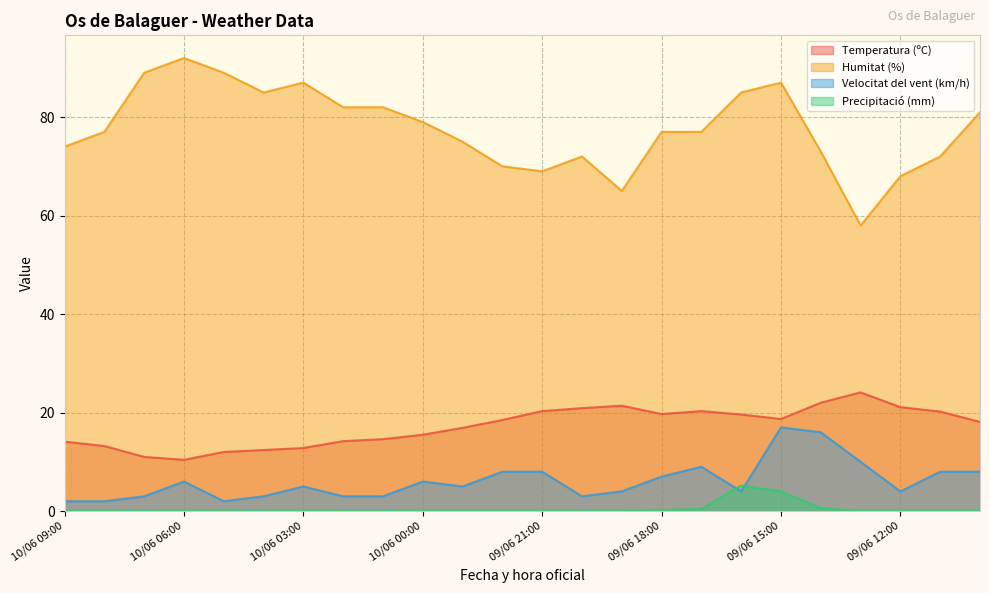

True or false: Precipitació (mm) has more than 0 interior local peaks.

True